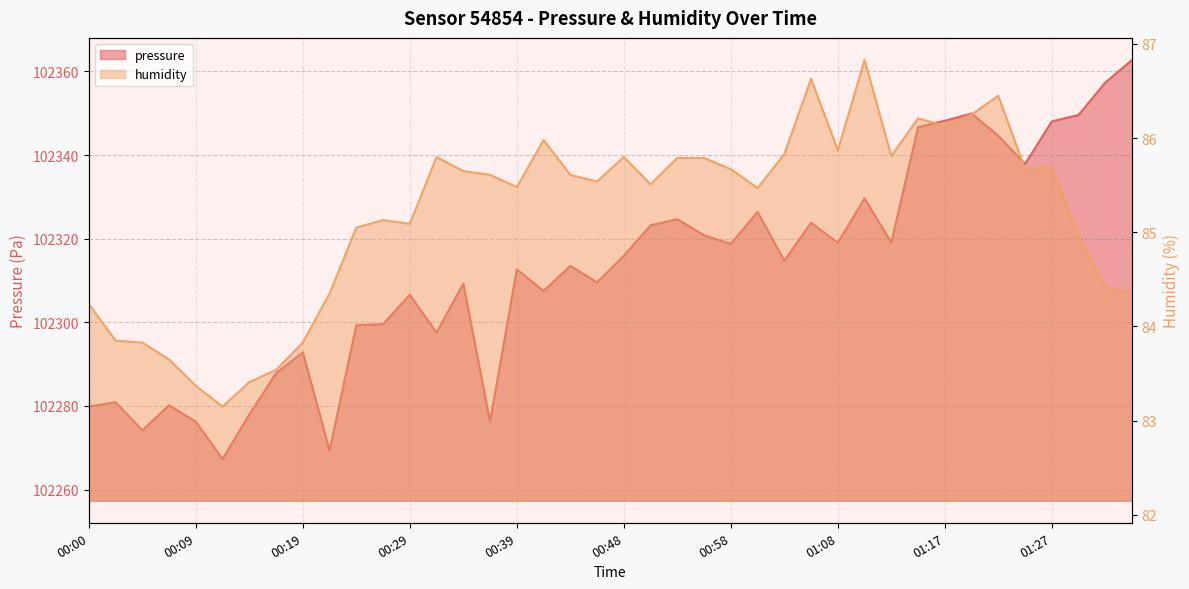

Does the chart display data point markers on the line(s)?

No